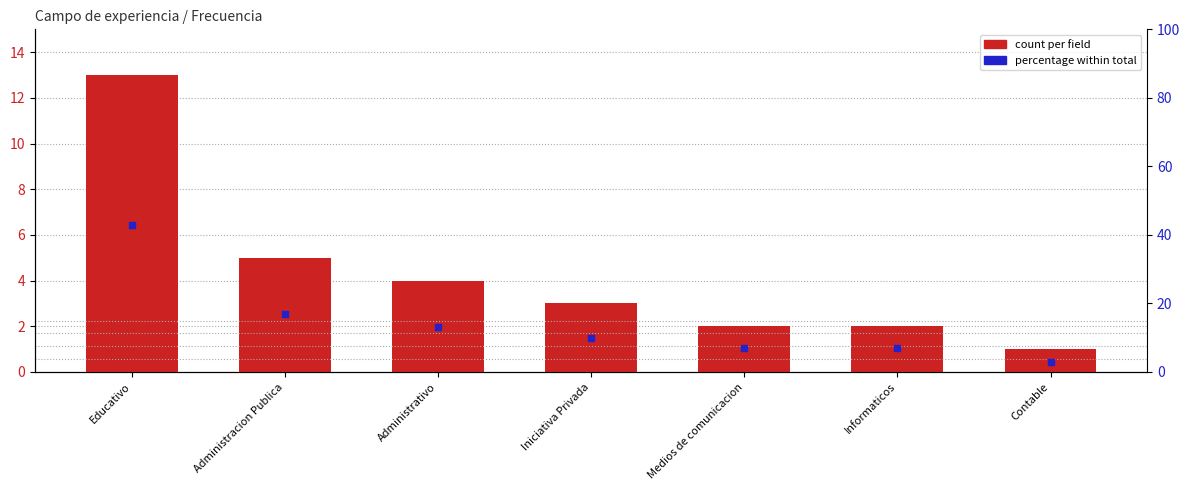

Is the value of count per field at Medios de comunicacion greater than the value of percentage within total at Contable?

No